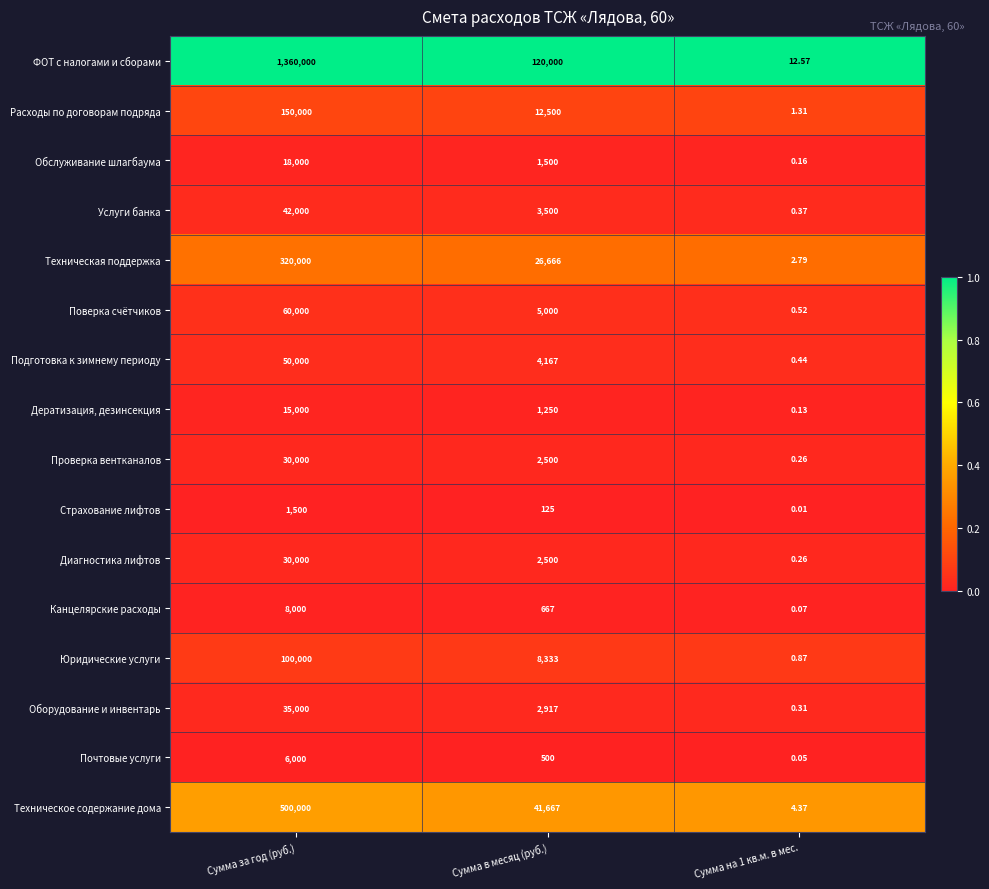

Where is Канцелярские расходы nearest to the value 4000?

Сумма в месяц (руб.)